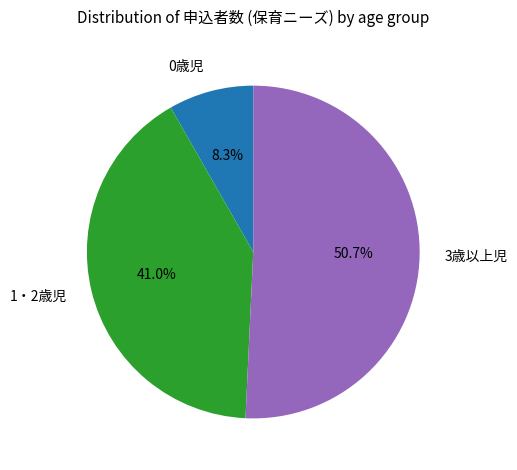

To the nearest percent, what is the difference between the largest and smallest slice percentages?

42%